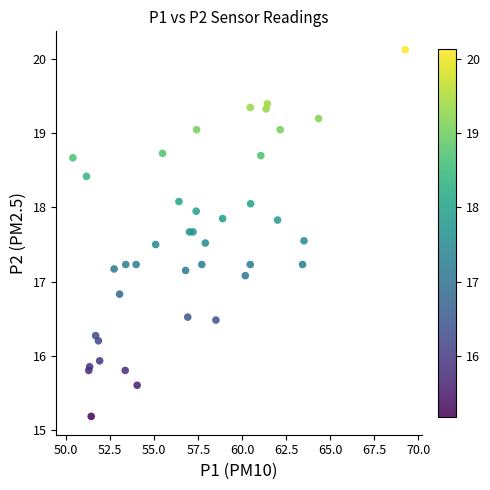

What Y value in the scatter plot is closest to 17?

17.1